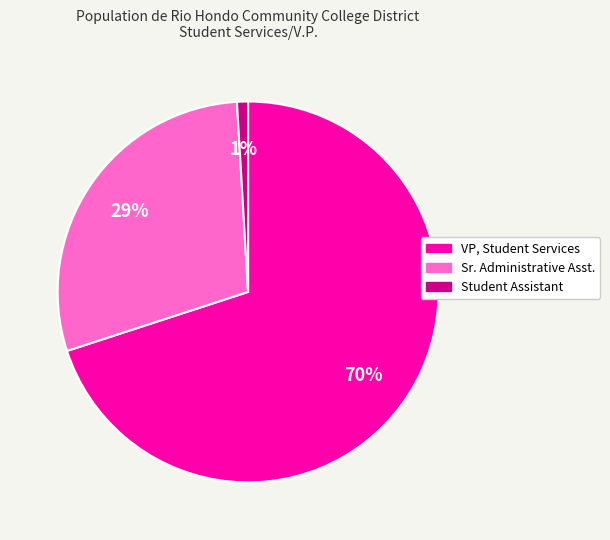

Which has a higher value, Sr. Administrative Asst. or VP, Student Services?

VP, Student Services